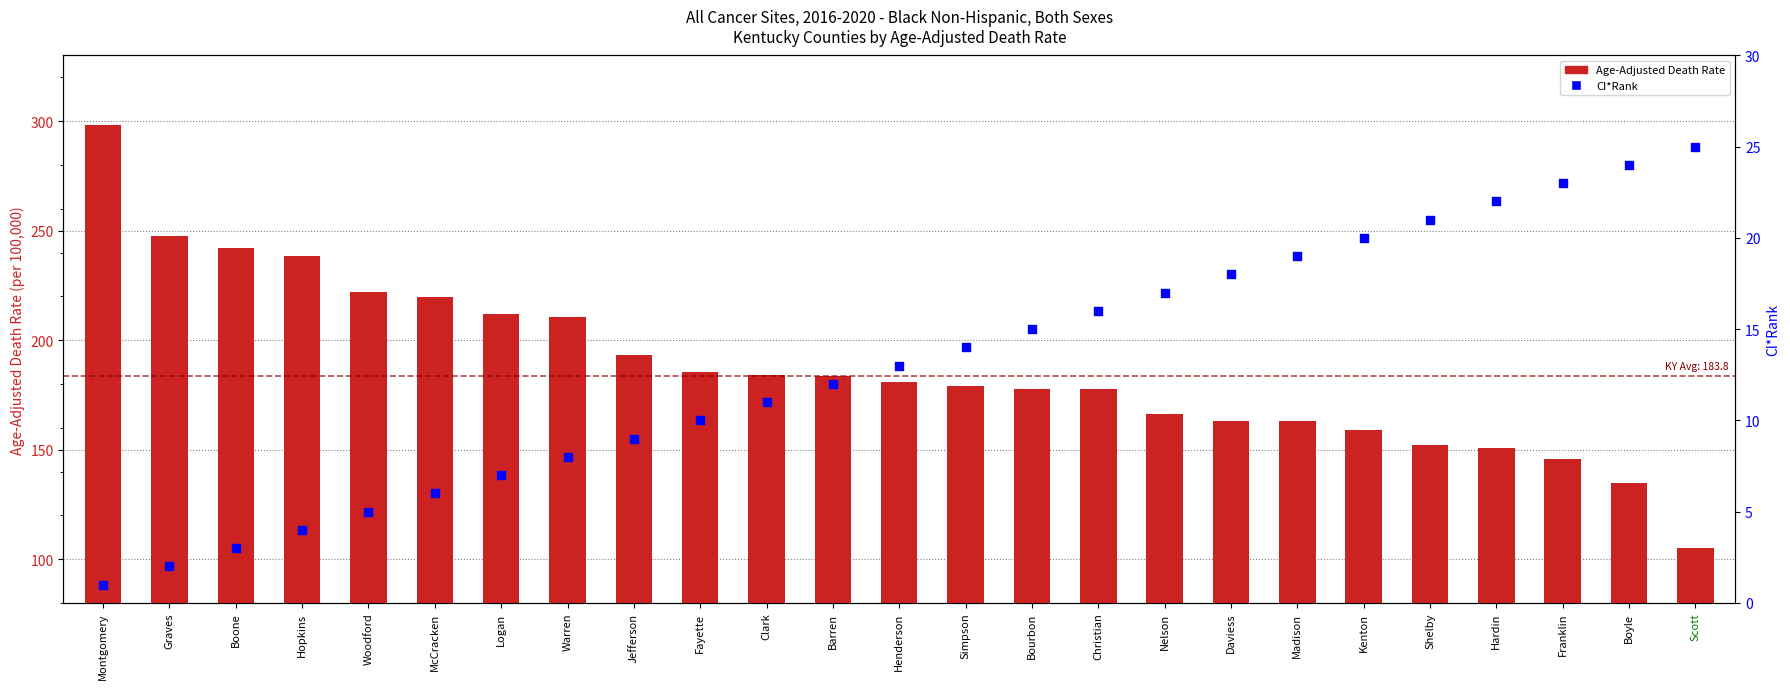

At how many categories does at least one series exceed 52?

25